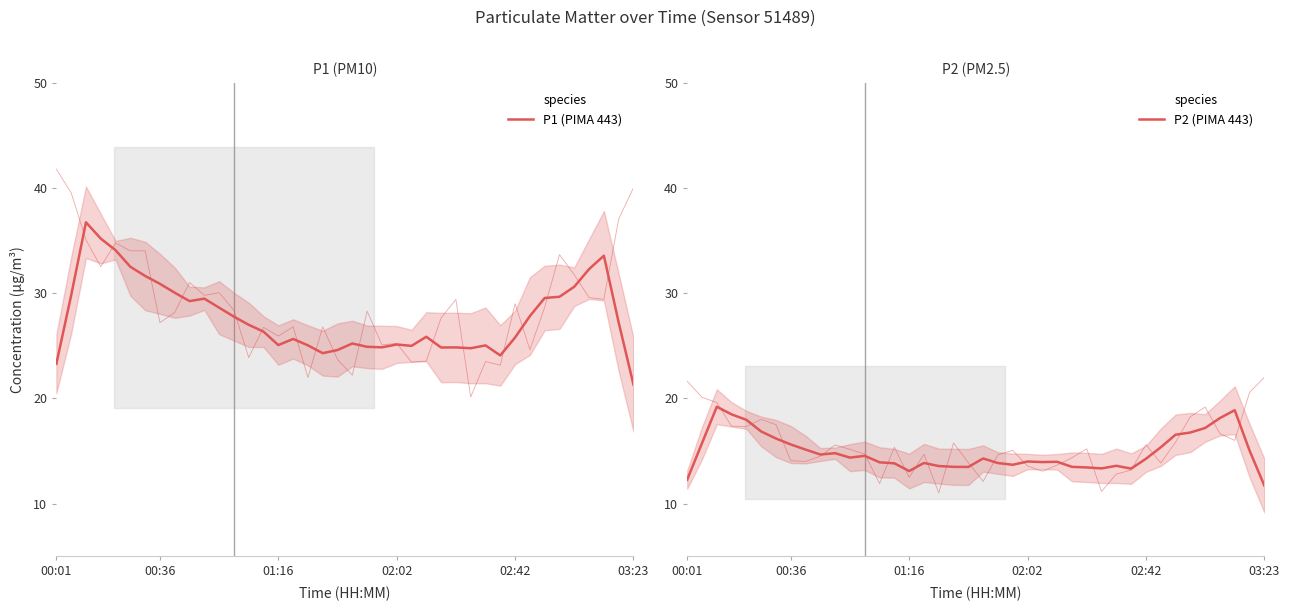

In P2 (PIMA 443), how many points are higher than both neighbors (excluding endpoints)?

9